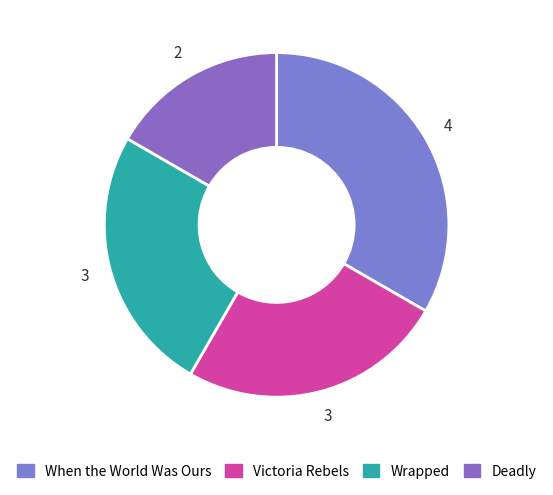

Is Victoria Rebels the majority of the pie?

No